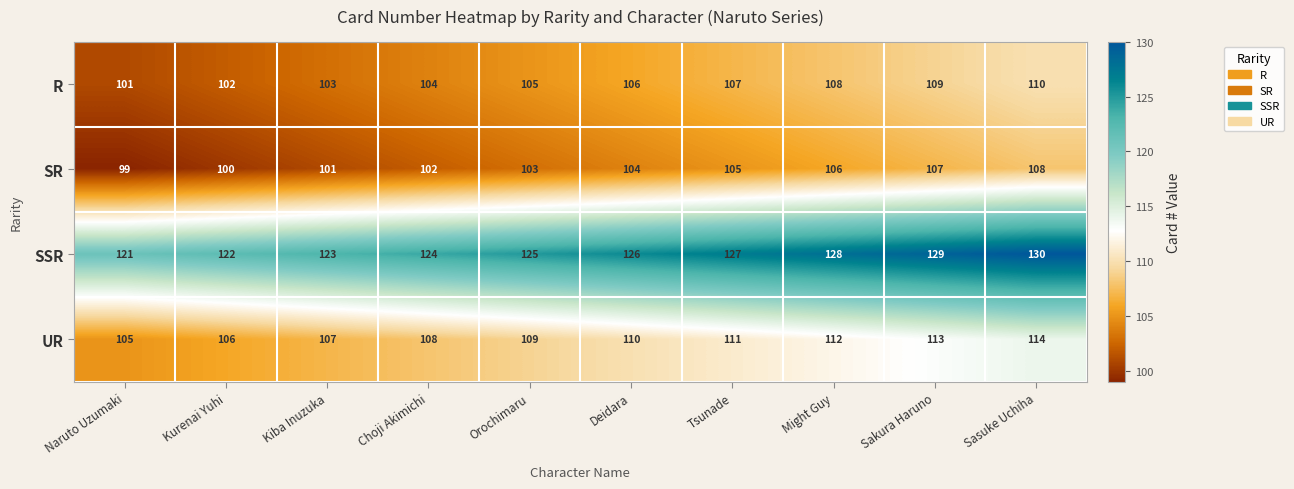

The R series shows 107 at Tsunade. True or false?

True